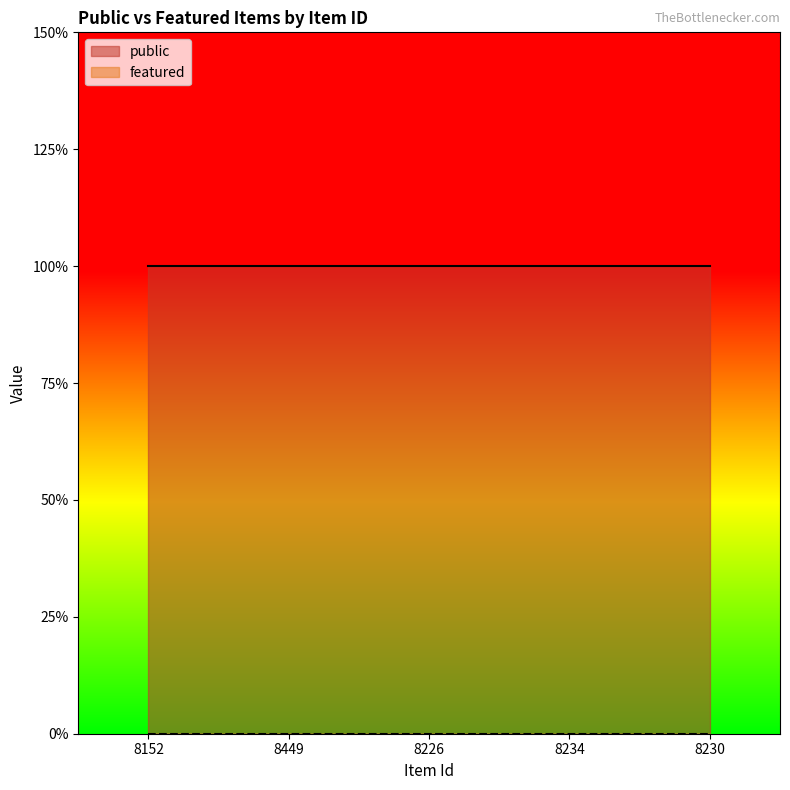

How many categories are shown in the chart?

5